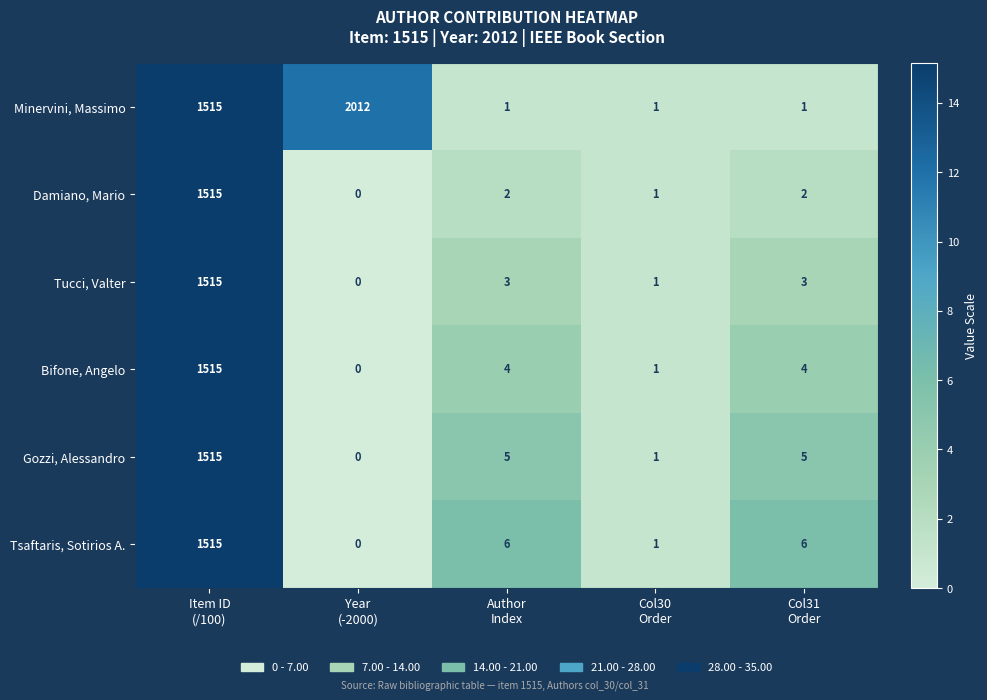

What is the difference between the maximum and minimum values in the Minervini, Massimo series?

2011